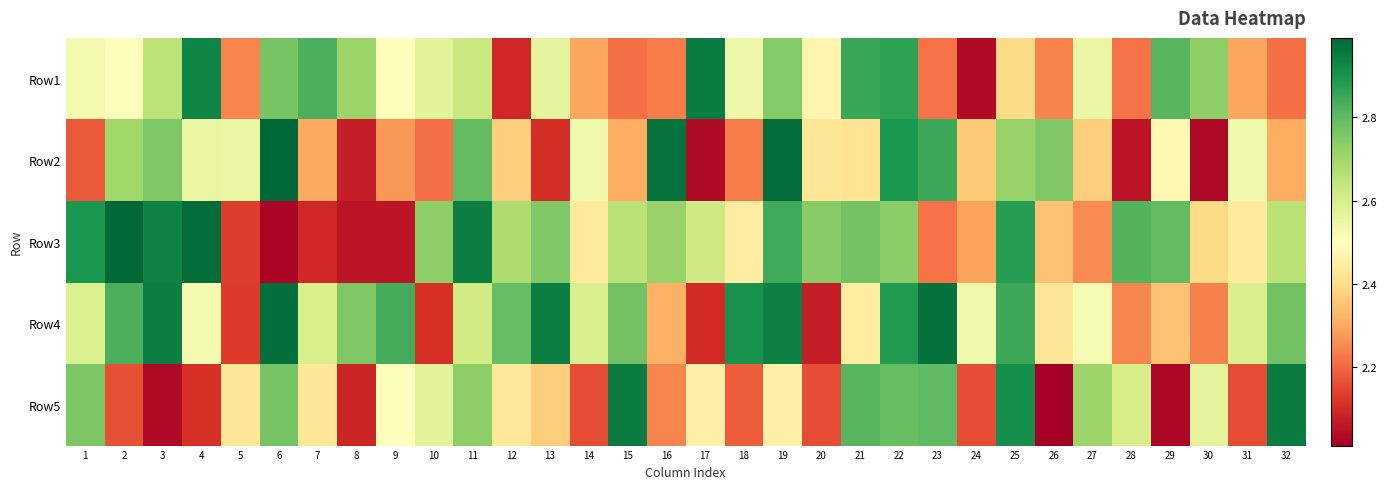

Rank the series by their maximum value, from highest to lowest.

Row2, Row3, Row4, Row5, Row1